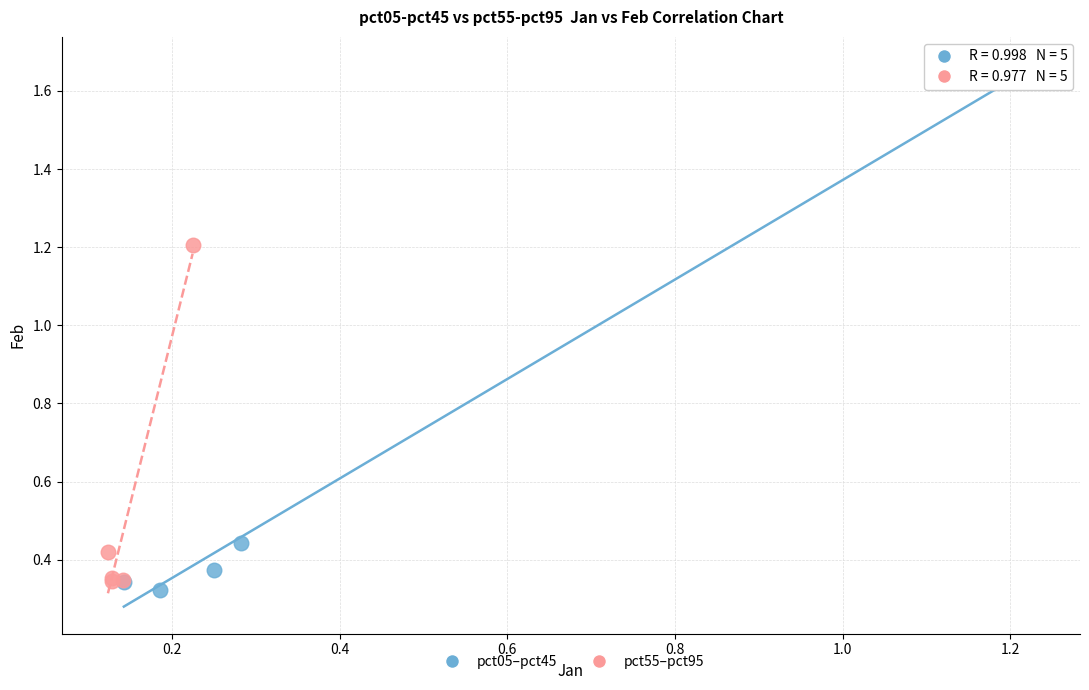

Which series reaches the minimum Y coordinate?

pct05–pct45